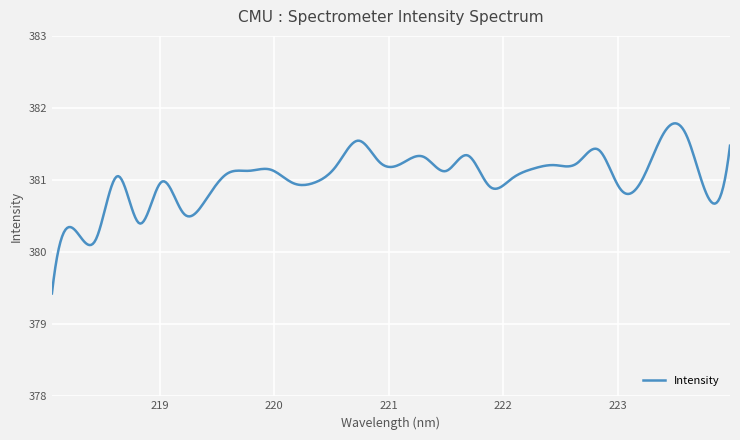

Is this an area chart (filled region under the line)?

No